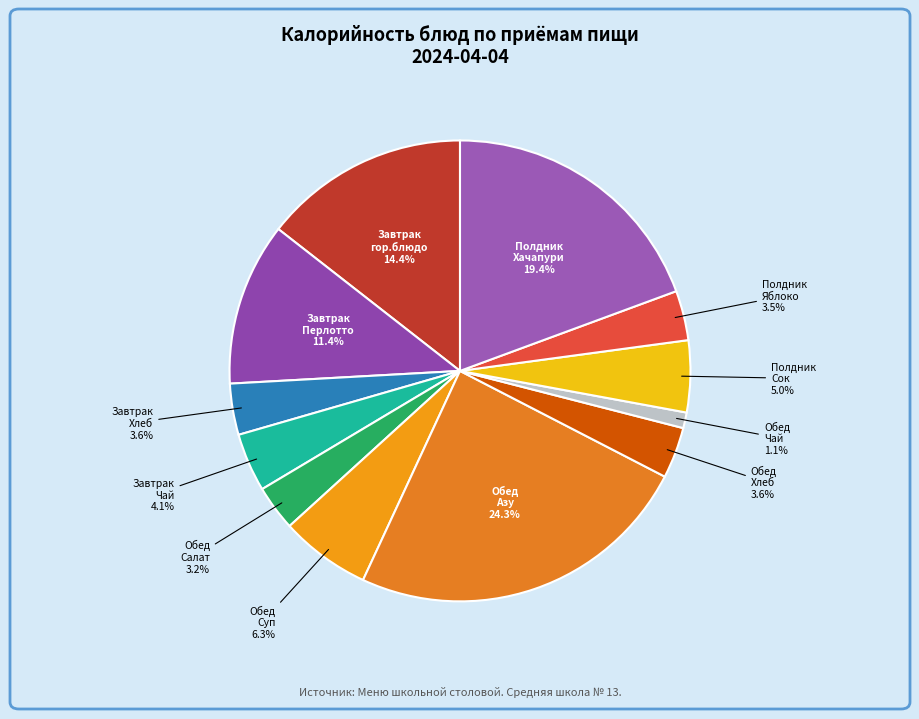

How many segments does this pie chart have?

12